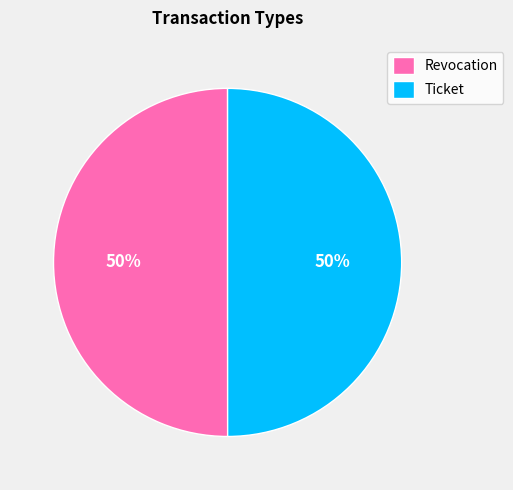

Is the sum of Revocation and Ticket greater than half?

Yes